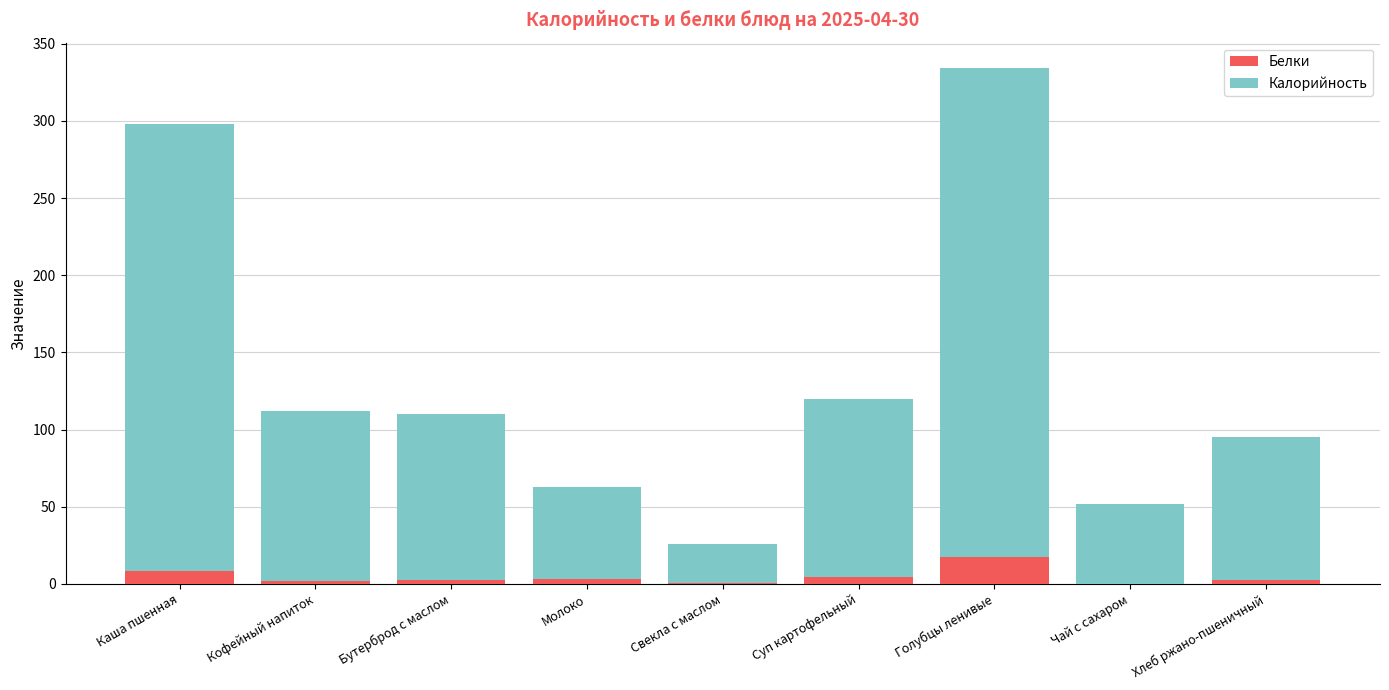

True or false: Белки has a value of 2.0 at Кофейный напиток.

True